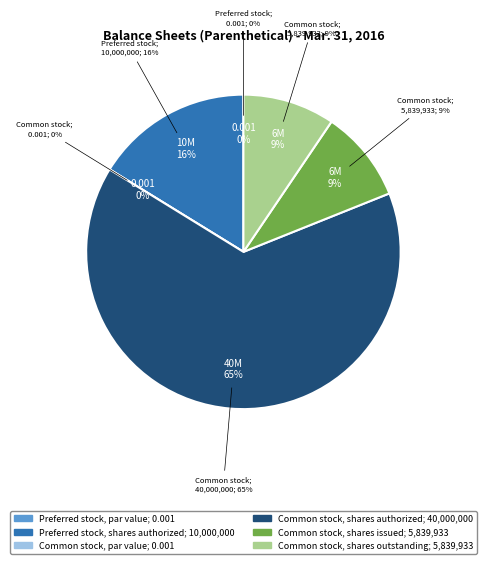

Between Preferred stock, par value and Common stock, shares outstanding, which is larger?

Common stock, shares outstanding